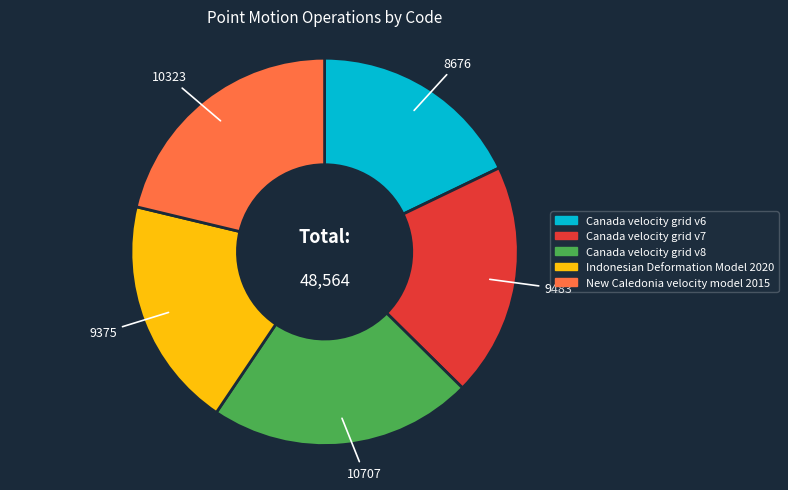

Which slice is the smallest?

Canada velocity grid v6